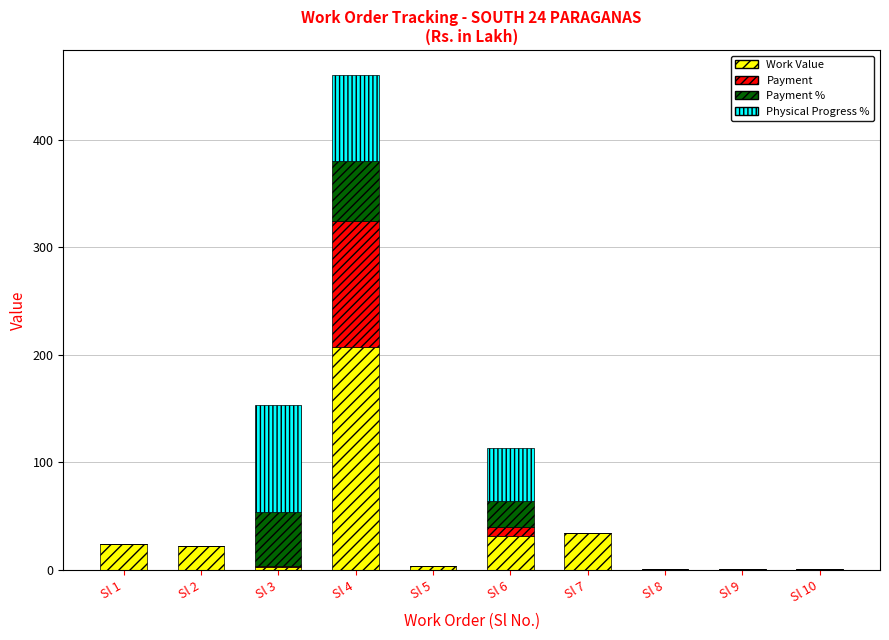

What is the maximum value for Work Value?

207.4